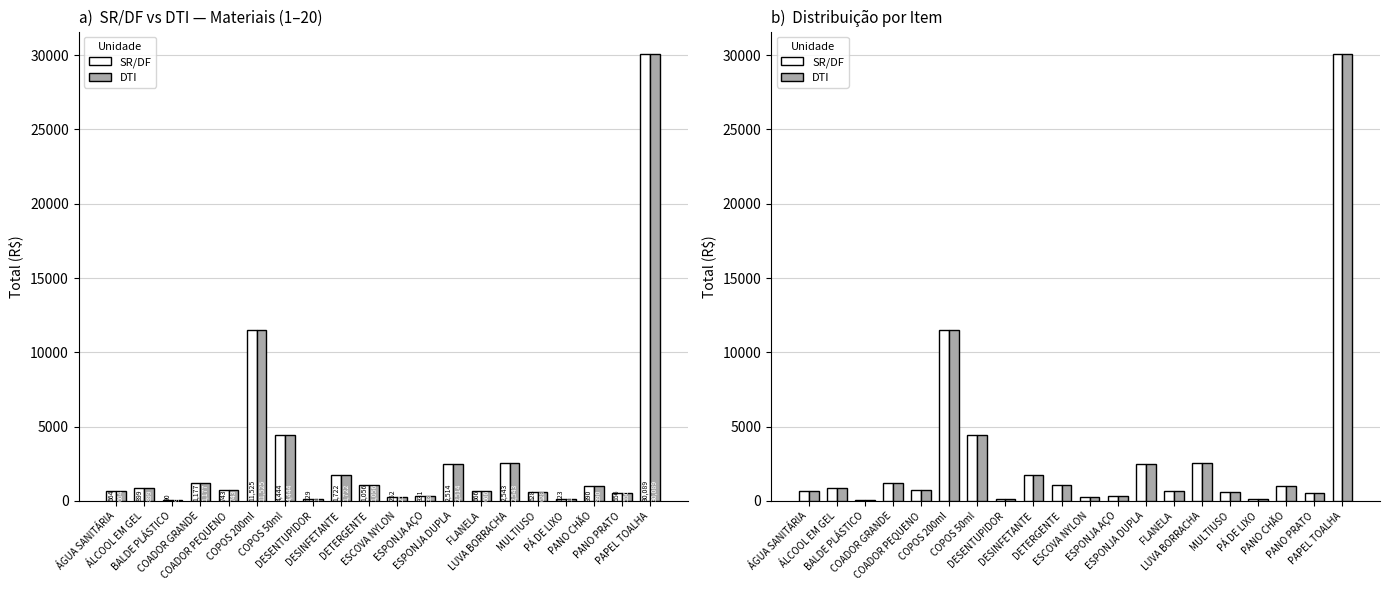

What is the maximum value for DTI?

30088.8